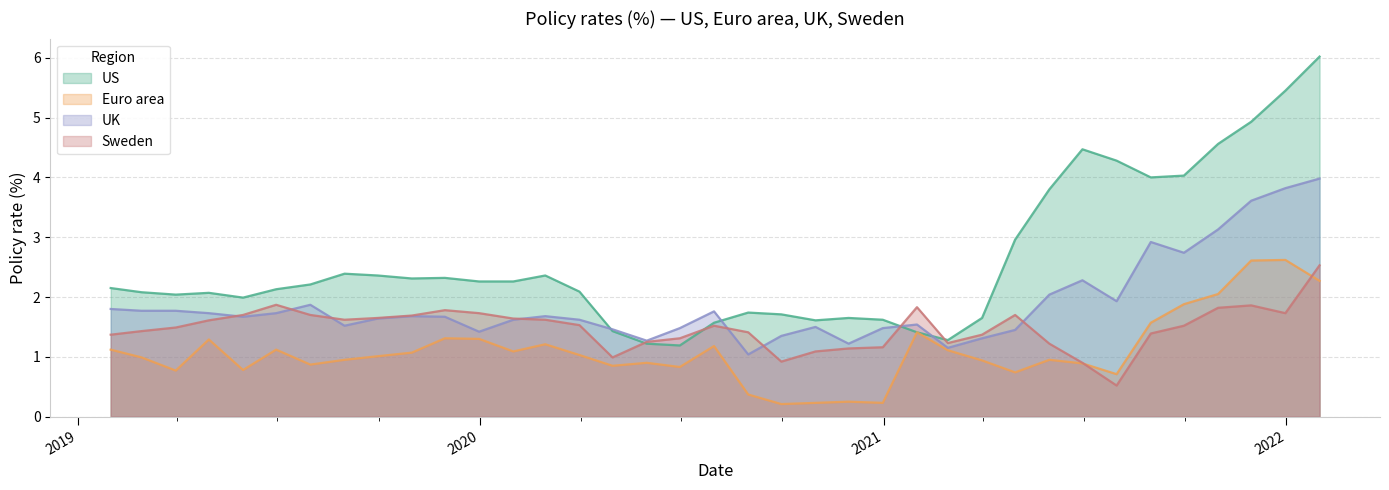

What is the difference between the maximum and minimum values in the UK series?

2.9